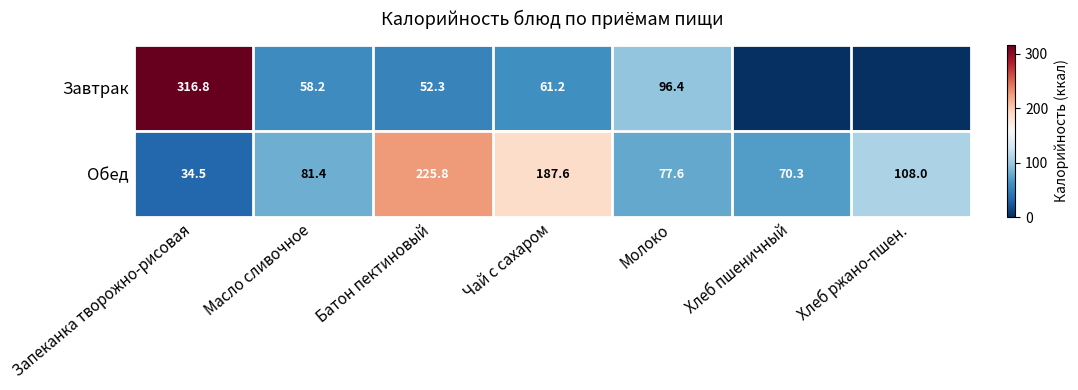

At which label does Обед reach its peak?

Батон пектиновый